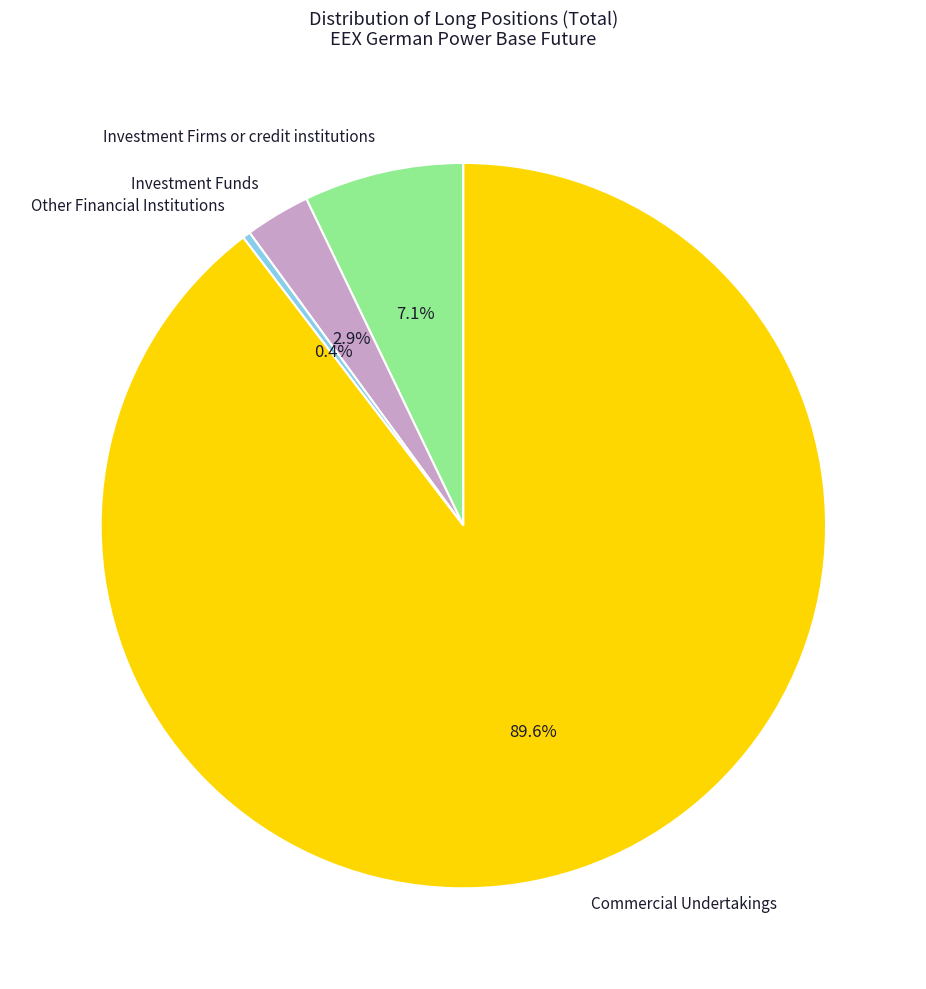

Which slice is the smallest?

Other Financial Institutions